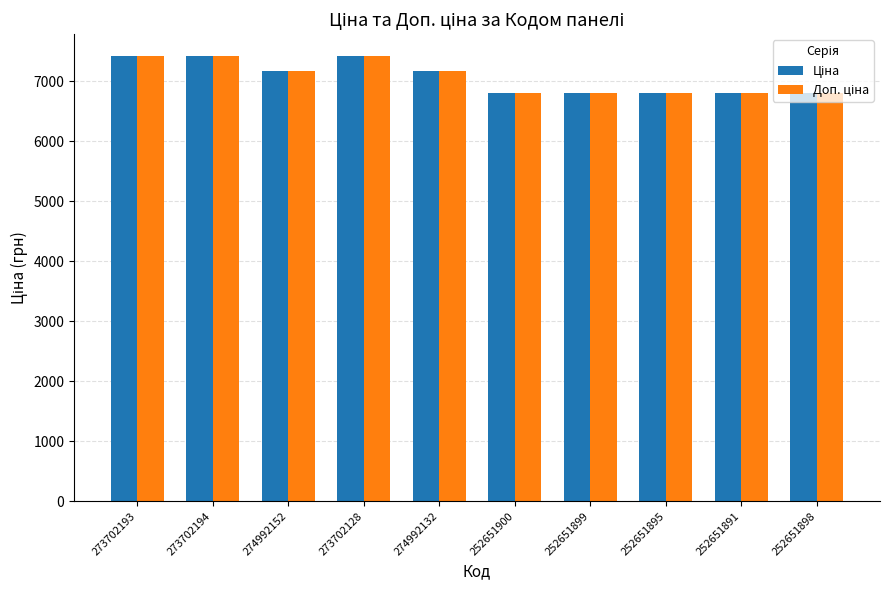

What is the maximum value shown in the chart?

7410.0